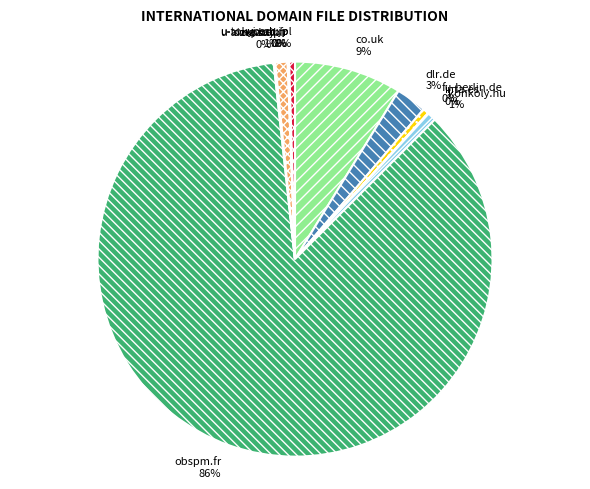

What is the largest slice in the pie chart?

obspm.fr